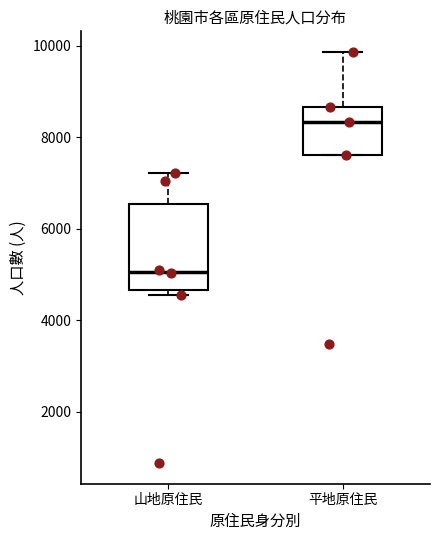

Reading left to right, transcribe this box plot: for each box, give where its median line is, the range the box spans, and where its two whiskers end, as read against the y-axis. The values are not printed on the chart, so give them approximately, as read against the axis.

山地原住民: median 5000, box 4600 to 6600, whiskers 4600 (just below the box's lower edge) to 7200
平地原住民: median 8400, box 7600 to 8600, whiskers 7600 to 9800